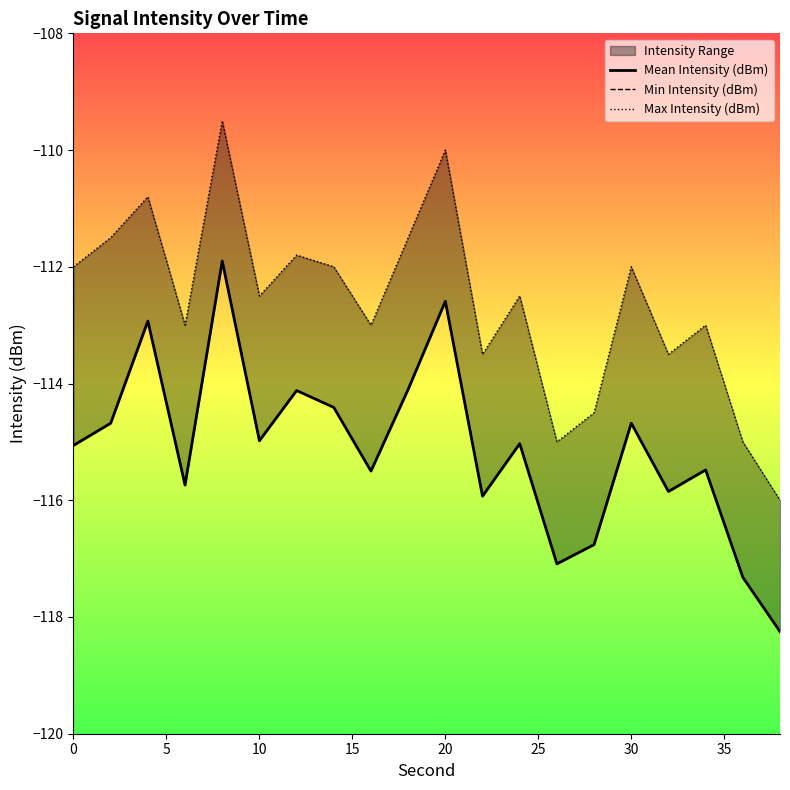

What is the sum of all Max Intensity (dBm) values?

-2252.6